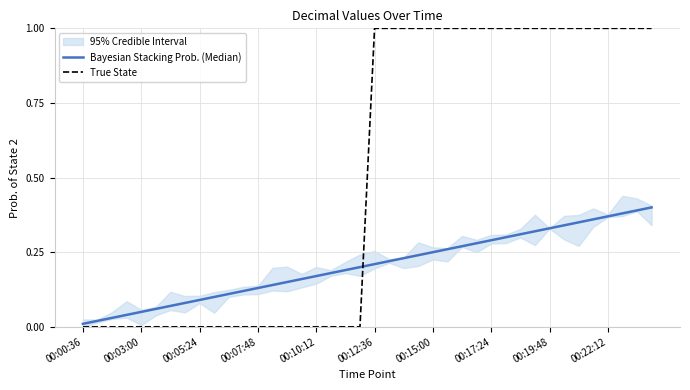

True or false: True State and Bayesian Stacking Prob. (Median) cross at least once.

True